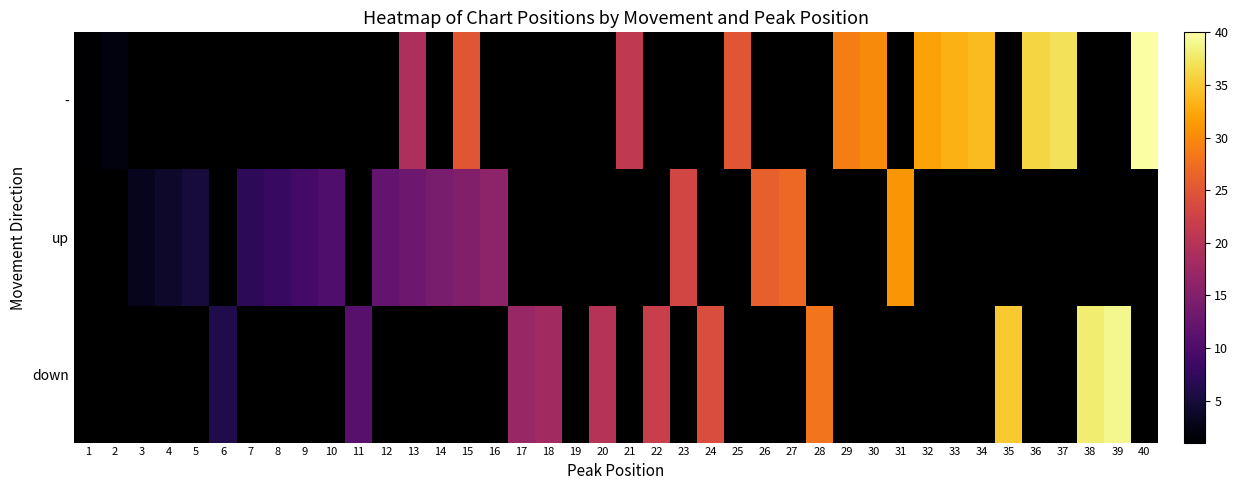

What is the difference between the maximum and minimum values in the - series?

39.0